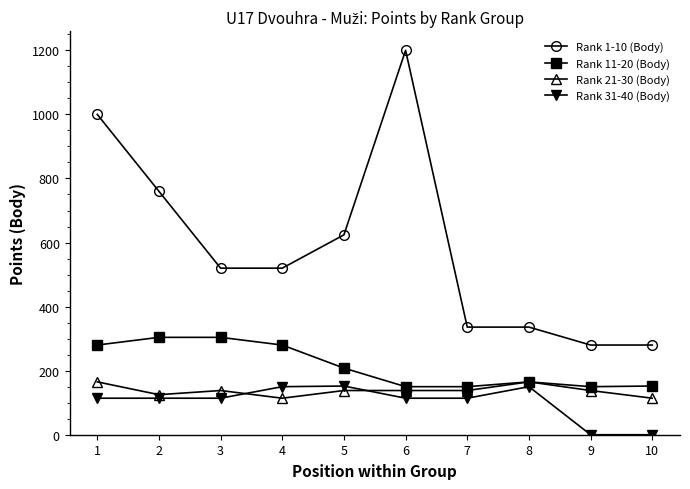

The value of Rank 11-20 (Body) at 1 is 162. True or false?

False